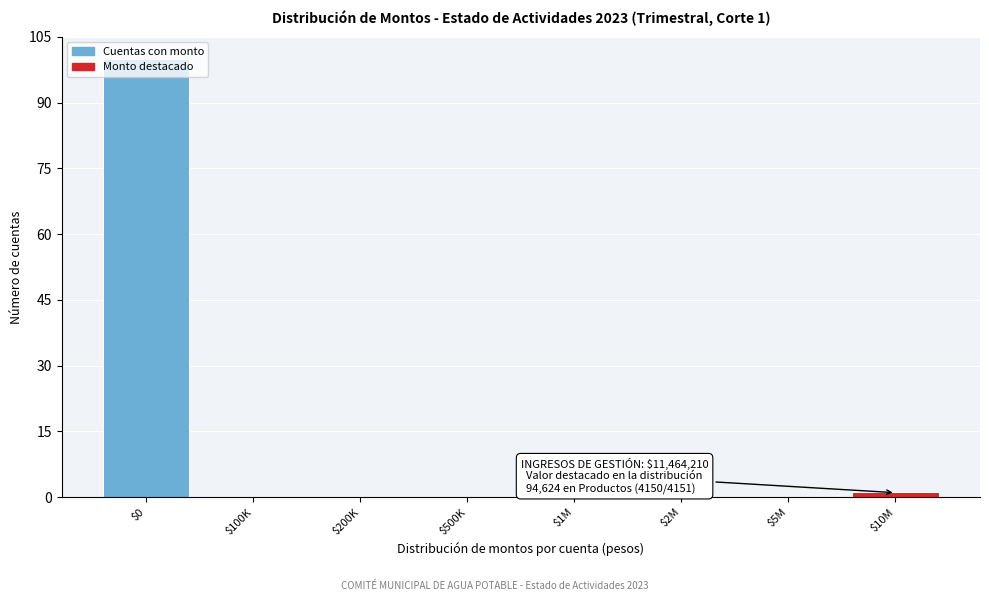

Which label corresponds to the largest value in the chart?

$0